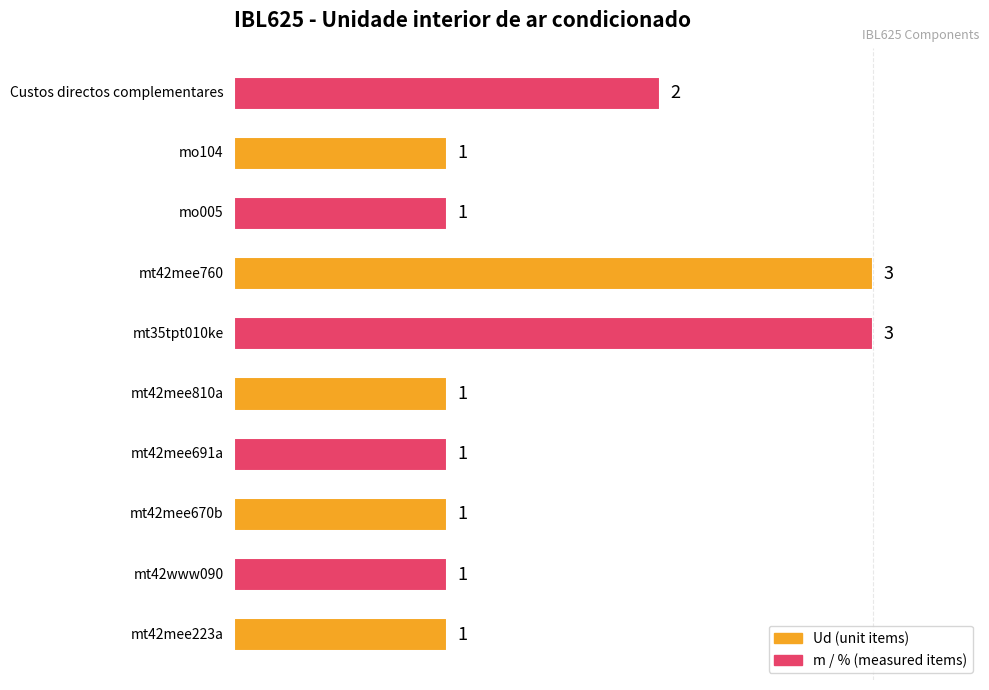

How many values are between 1 and 2?

8